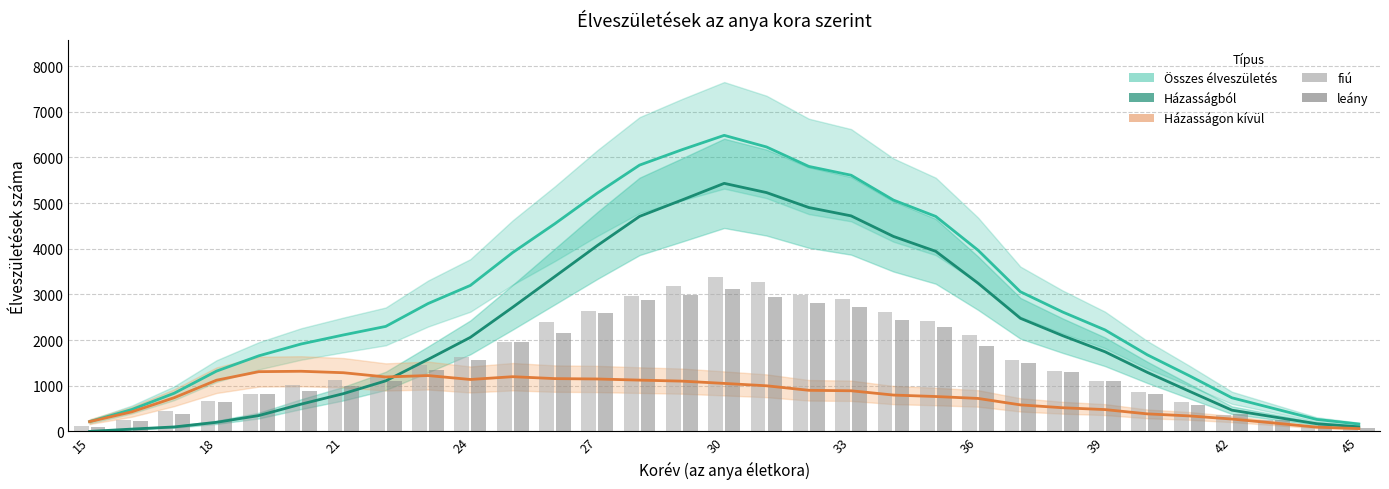

Reading left to right, what are all the values shown in this chart?

Összes élveszületés: 214	480	836	1320	1655	1914	2112	2299	2799	3196	3916	4549	5217	5831	6167	6482	6228	5802	5609	5065	4707	3967	3058	2614	2222	1677	1216	736	499	263	162
Házasságból: 0	51	98	199	347	597	827	1107	1576	2059	2718	3393	4069	4708	5066	5431	5229	4902	4719	4269	3943	3245	2477	2096	1744	1293	877	465	316	169	100
Házasságon kívül: 214	429	738	1121	1308	1317	1285	1192	1223	1137	1198	1156	1148	1123	1101	1051	999	900	890	796	764	722	581	518	478	384	339	271	183	94	62
fiú: 118	257	444	676	827	1026	1116	1192	1460	1635	1967	2388	2633	2956	3184	3372	3277	2983	2892	2618	2422	2105	1565	1313	1114	867	638	363	256	111	79
leány: 96	223	392	644	828	888	996	1107	1339	1561	1949	2161	2584	2875	2983	3110	2951	2819	2717	2447	2285	1862	1493	1301	1108	810	578	373	243	152	83